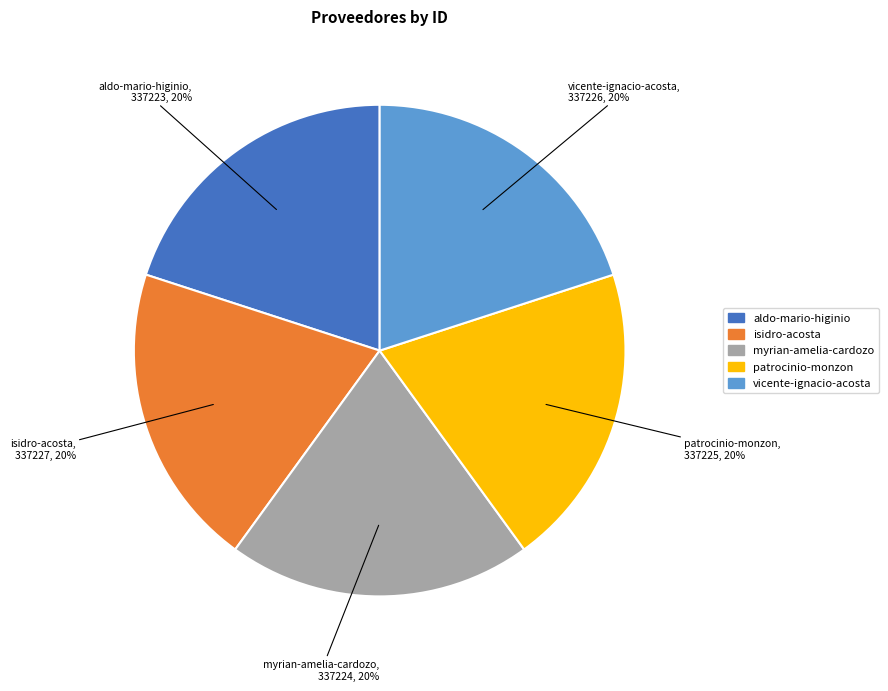

To the nearest percent, what is the average slice percentage?

20%